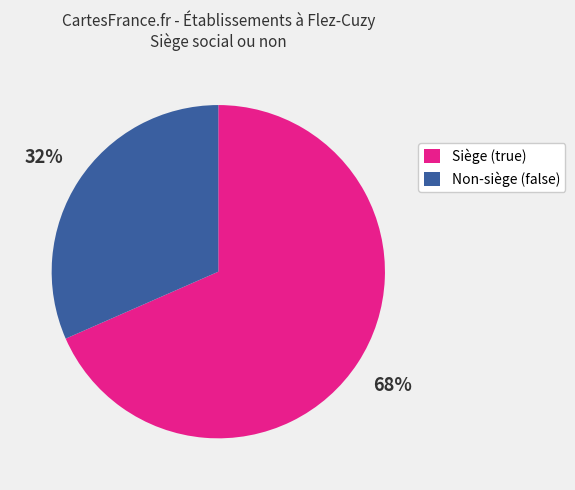

Is it true that Non-siège (false) is 32% of the pie?

True